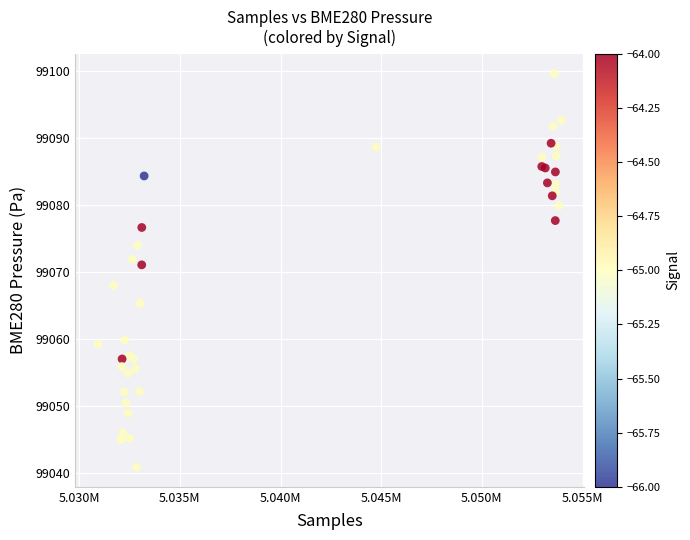

What Y value in the scatter plot is closest to 99070?

99071.1